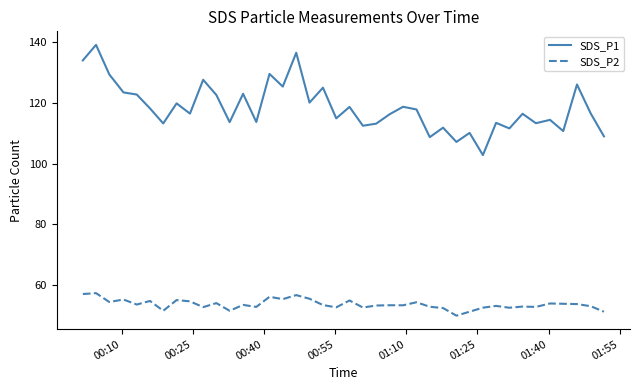

What is the average value of the SDS_P1 series?

118.4